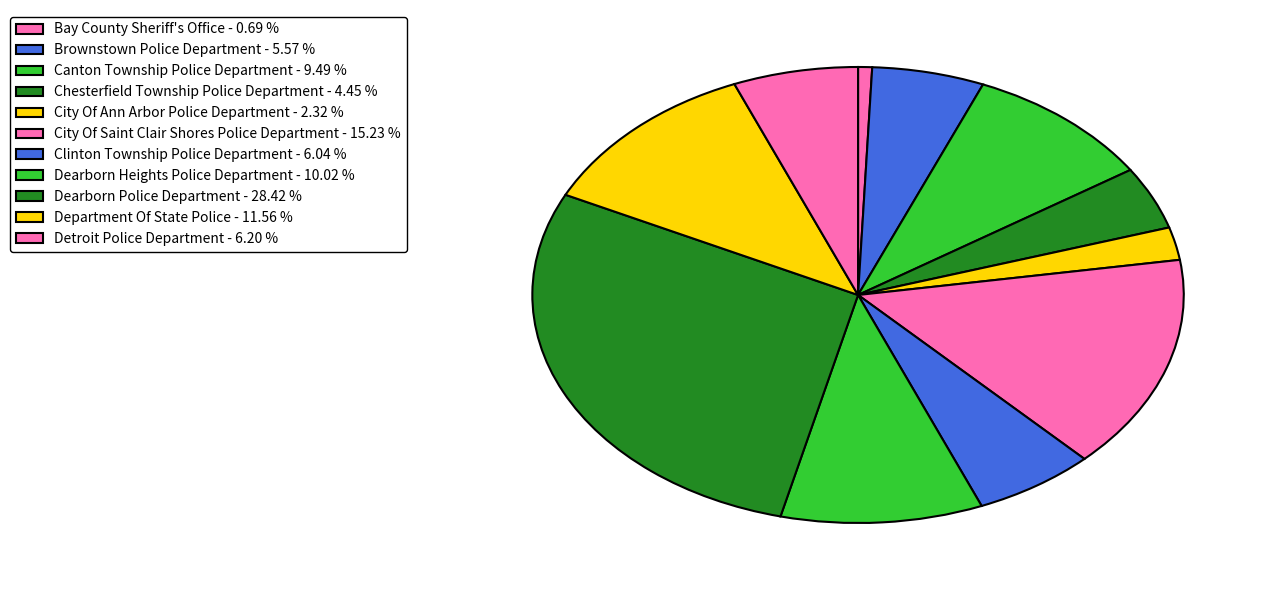

To the nearest percent, what is the difference between the largest and smallest slice percentages?

28%